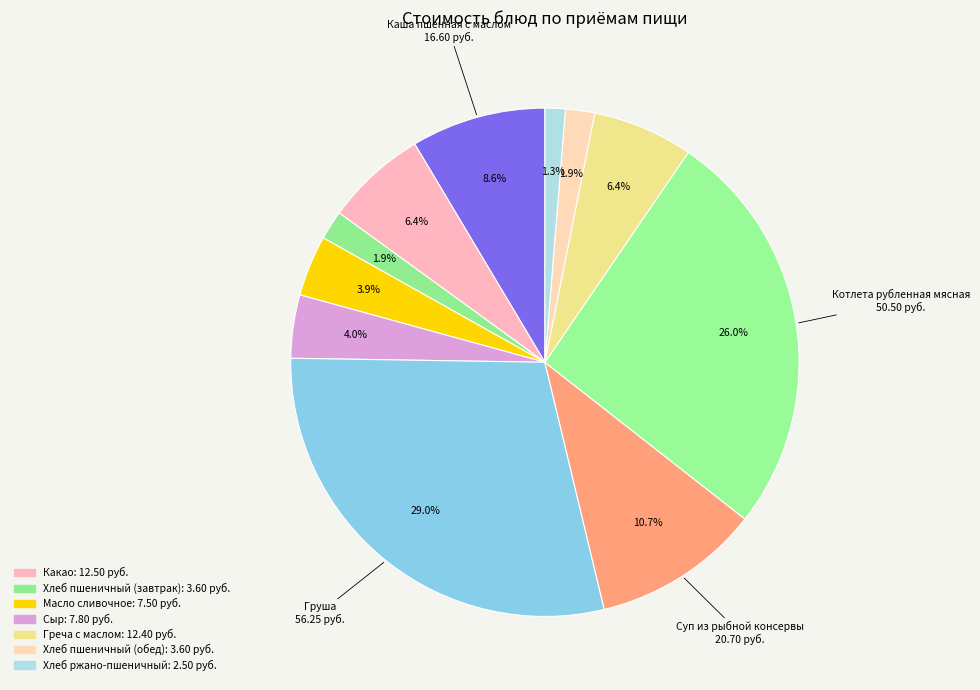

How many slices are in this pie chart?

11